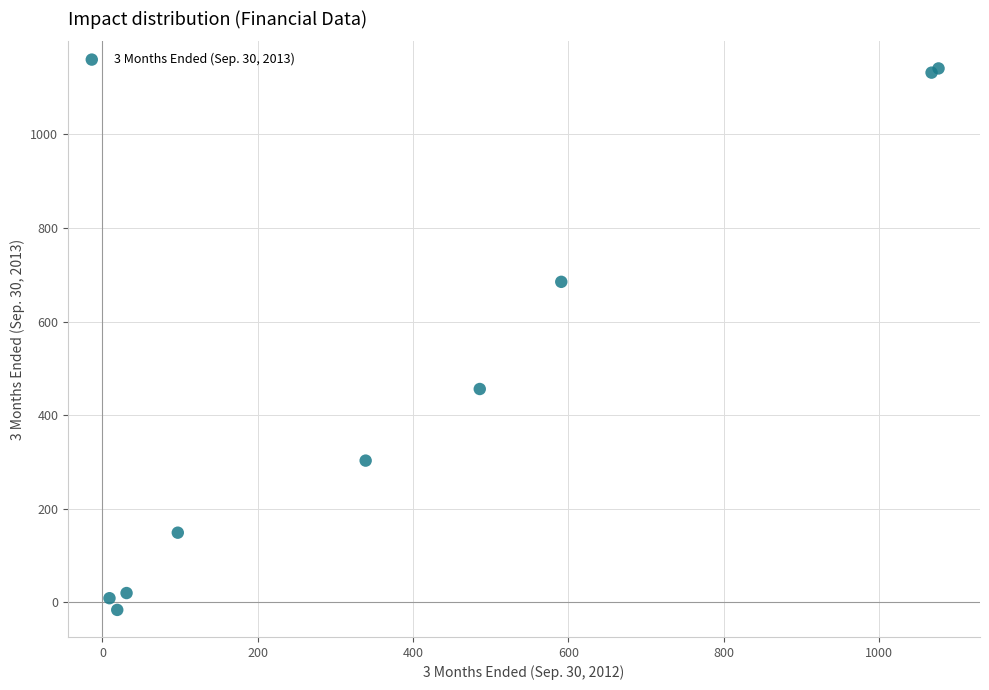

What Y value in the scatter plot is closest to 562?

456